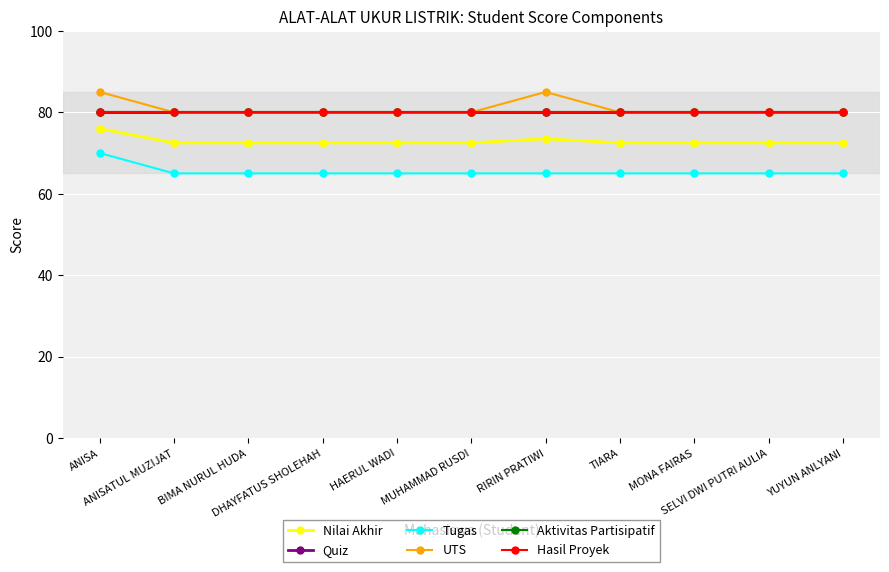

List the labels in order of Aktivitas Partisipatif value, smallest first.

ANISA, ANISATUL MUZIJAT, BIMA NURUL HUDA, DHAYFATUS SHOLEHAH, HAERUL WADI, MUHAMMAD RUSDI, RIRIN PRATIWI, TIARA, MONA FAIRAS, SELVI DWI PUTRI AULIA, YUYUN ANLYANI